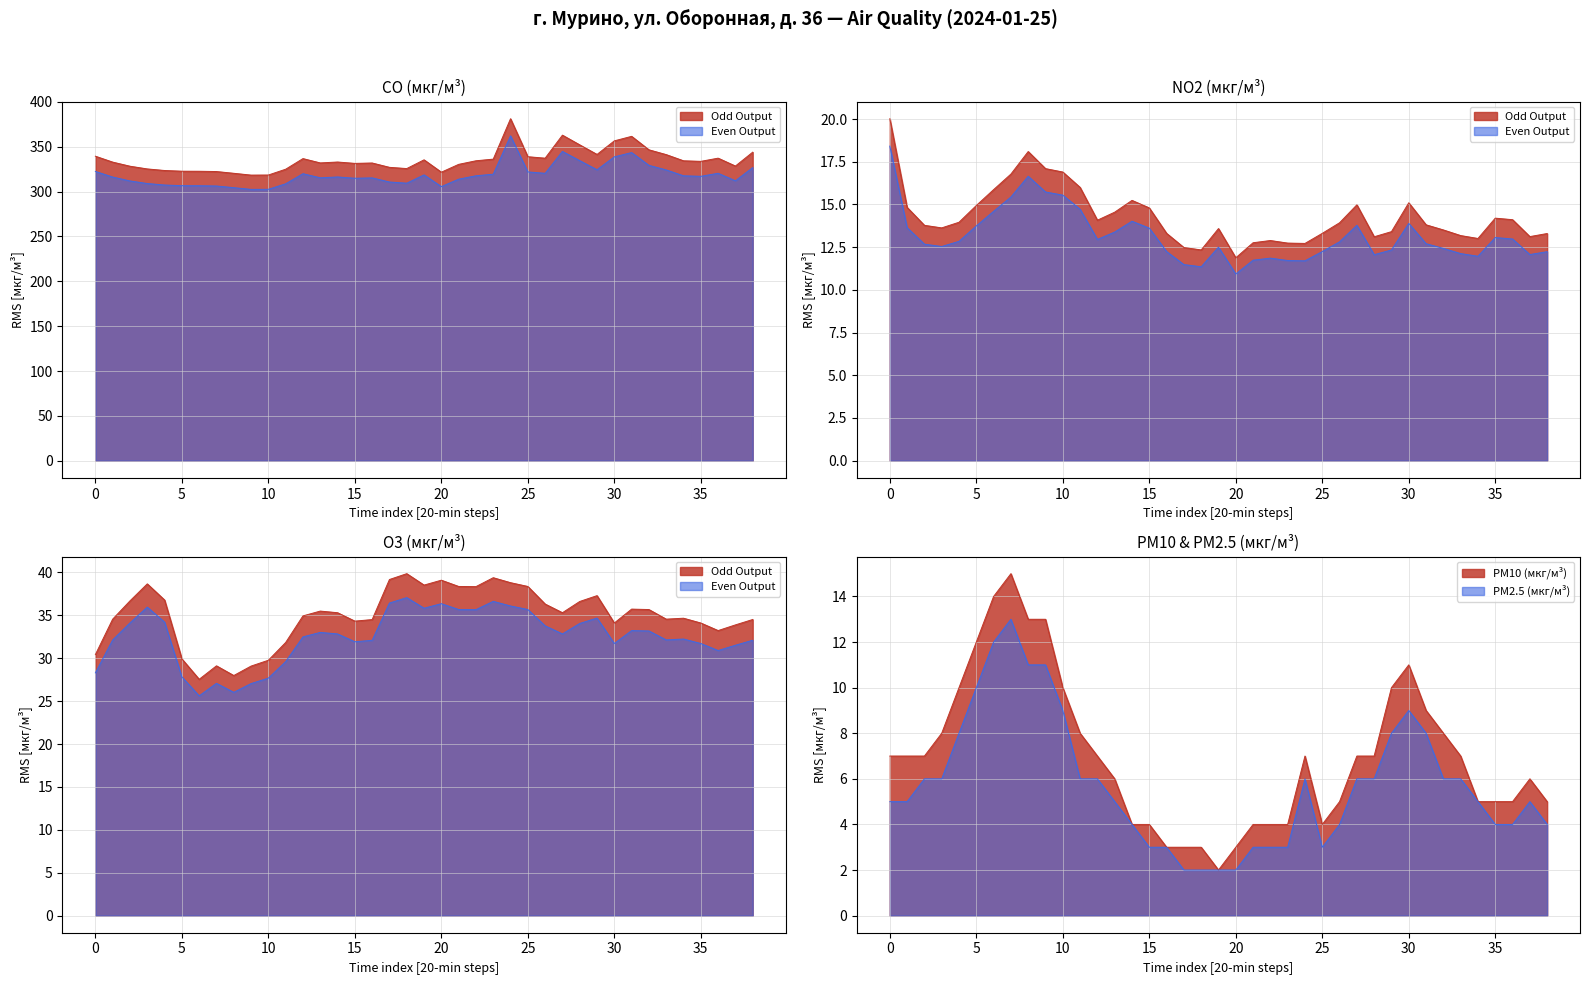

Where does the PM2.5 (мкг/м³) series first go above 5?

00:40